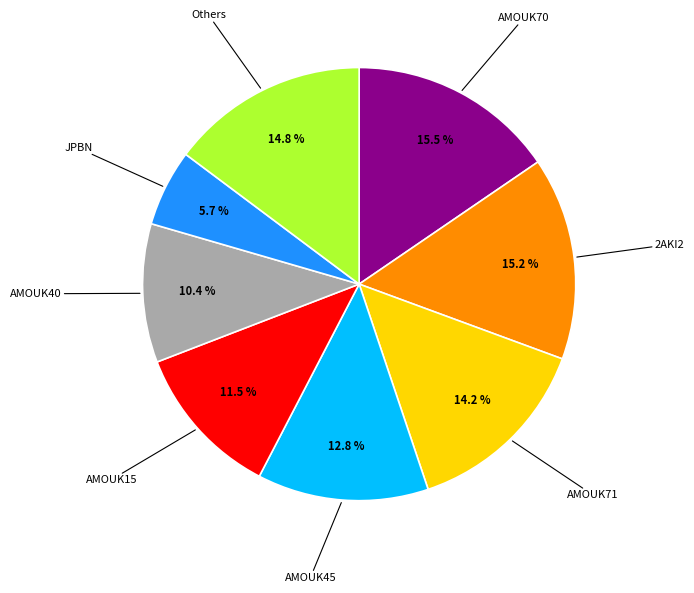

Is there any slice that represents more than half of the pie?

No